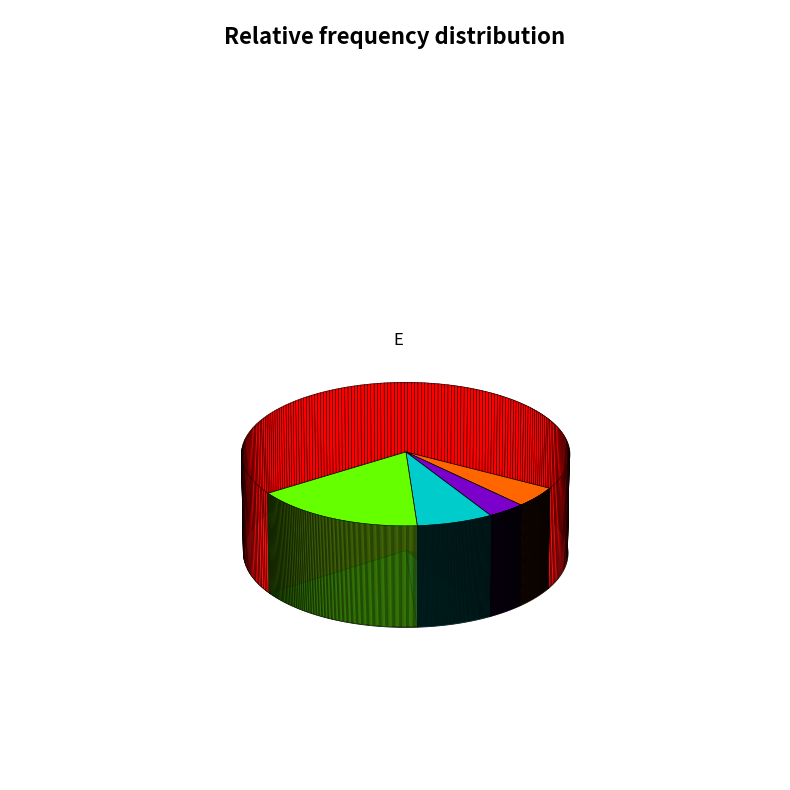

Is the sum of H and I greater than half?

No